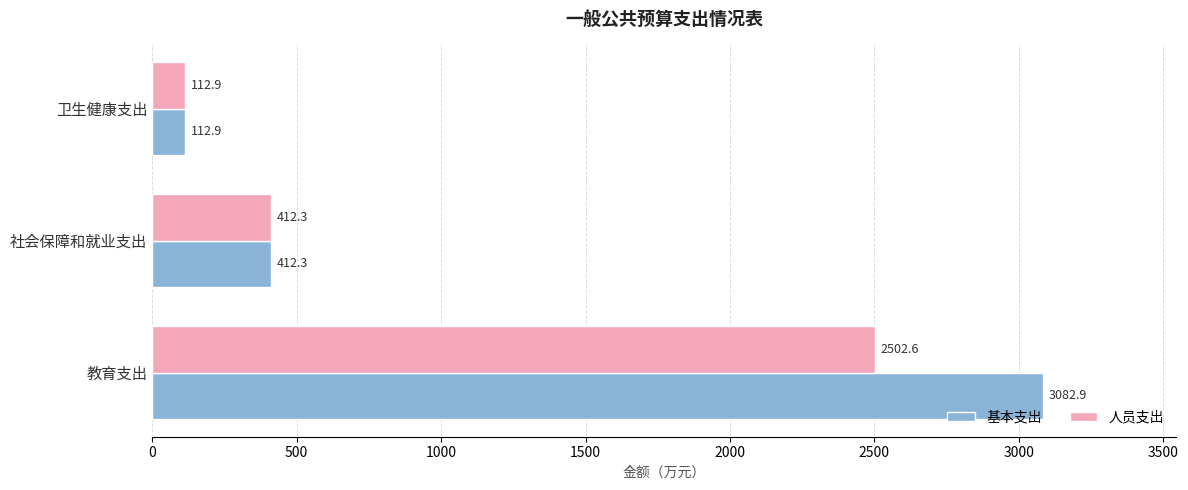

Is it true that 人员支出 equals 412.3 at 社会保障和就业支出?

True